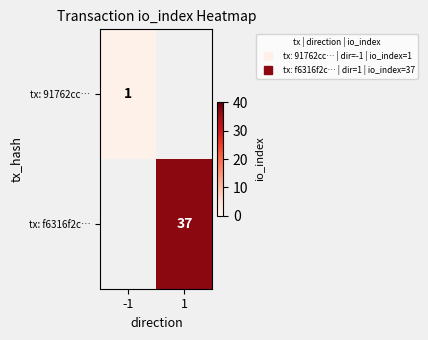

How many categories are shown in the chart?

2